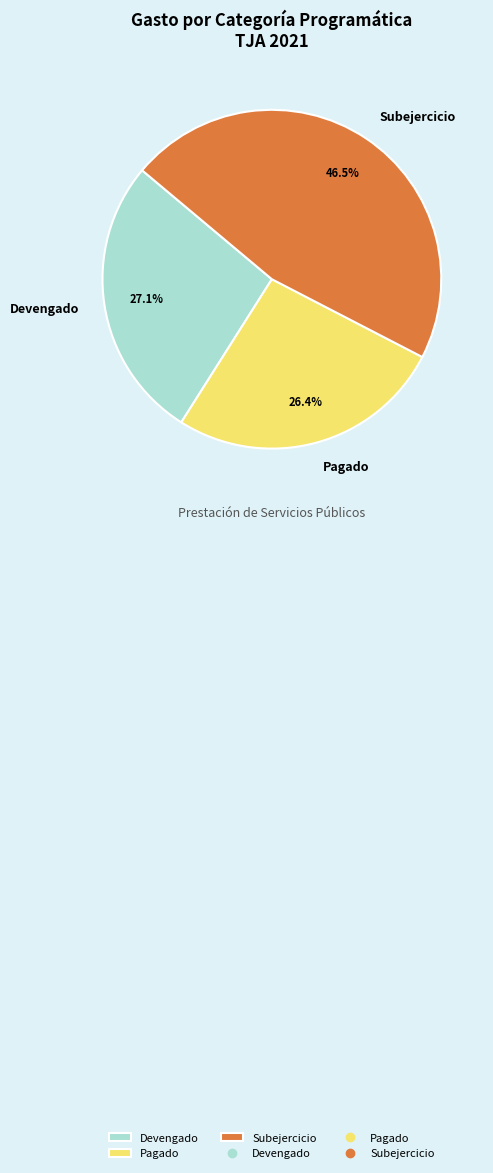

To the nearest percent, what is the average slice percentage?

33%